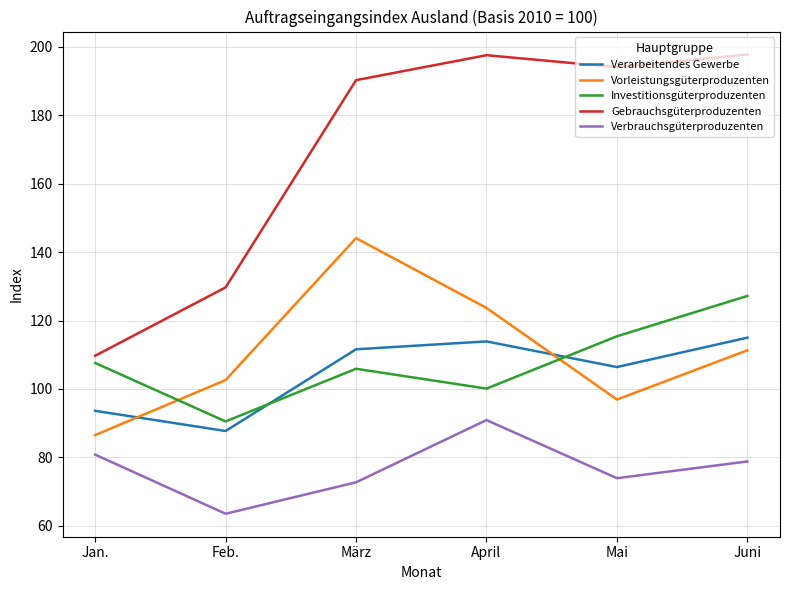

Which series has the largest total across all categories?

Gebrauchsgüterproduzenten